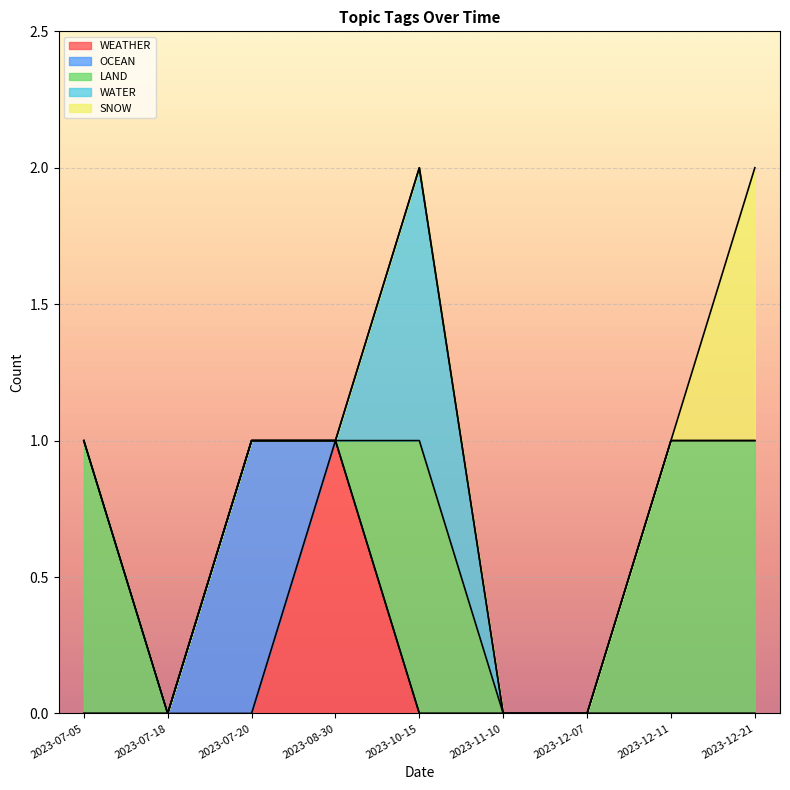

What is the spread (max minus min) of values at 2023-07-05?

1